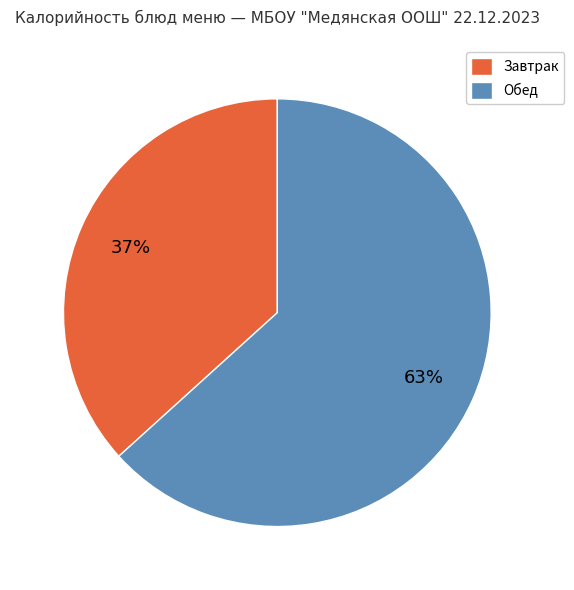

Do Обед and Завтрак together represent more than half of the pie?

Yes